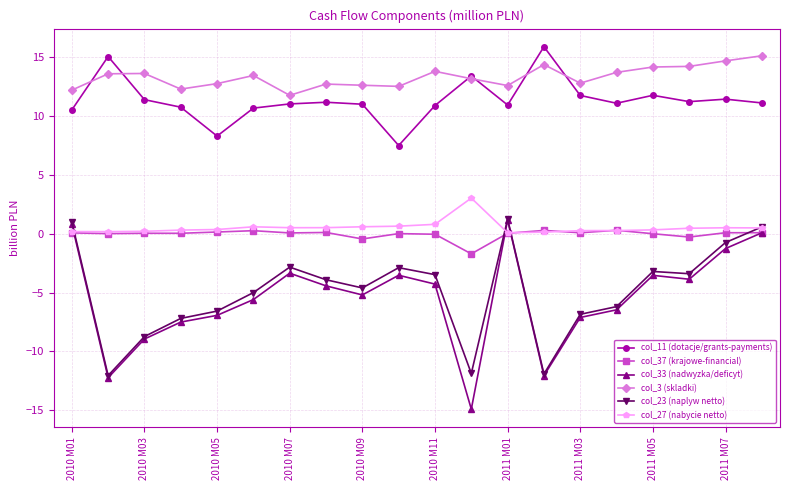

True or false: col_27 (nabycie netto) and col_11 (dotacje/grants-payments) intersect in this chart.

False